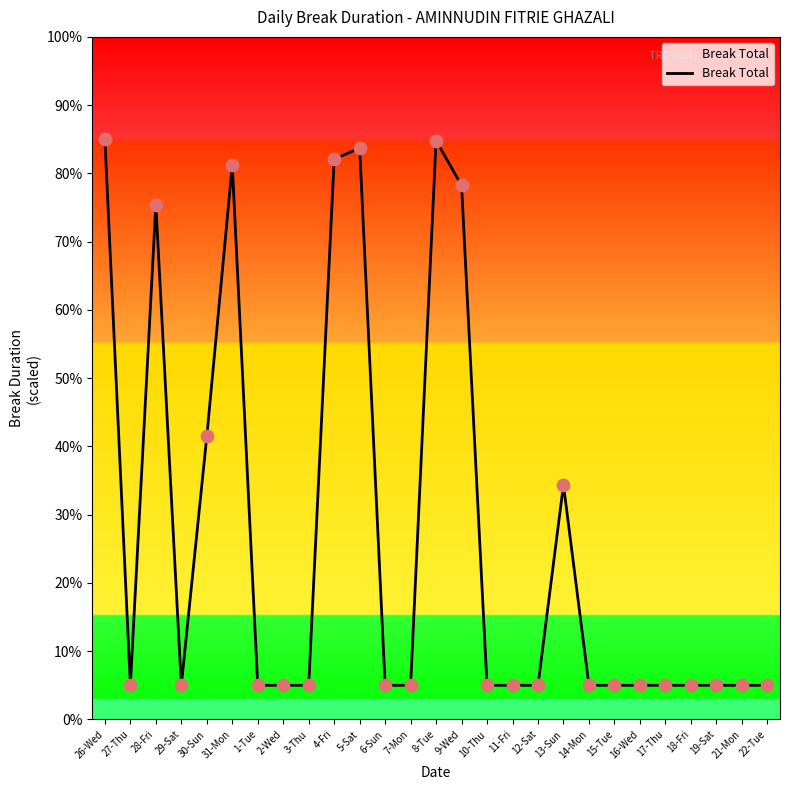

Approximately how many times larger is the value at 19-Sat compared to 2-Wed?

1.0